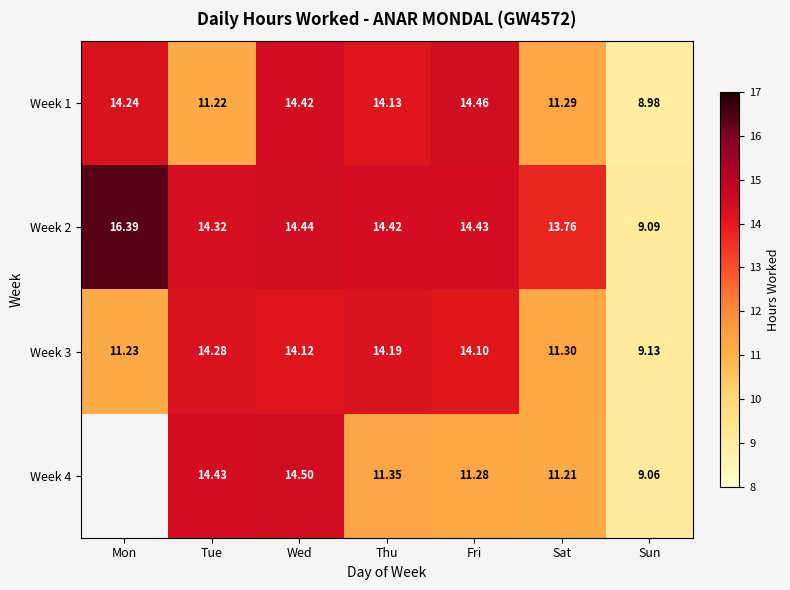

At which label is Week 3 closest to 11?

Mon